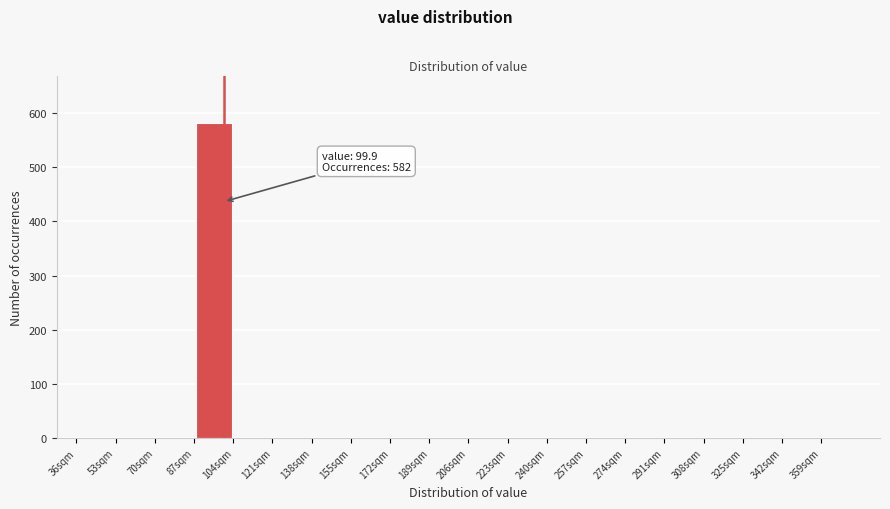

Over which range of the x-axis is the bar tallest?

87 to 104